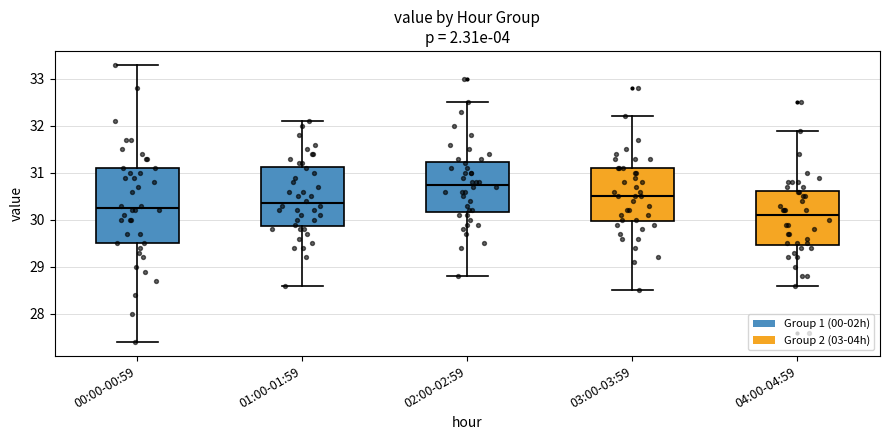

Comparing the boxes themselves (not the whiskers), which one is the tallest?

00:00-00:59